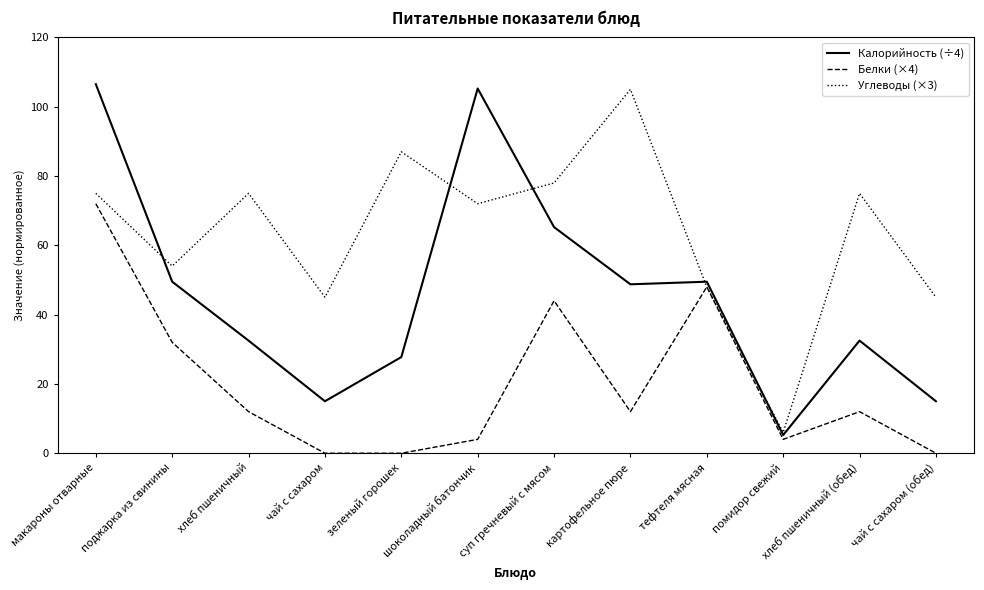

What position from the right is помидор свежий?

3